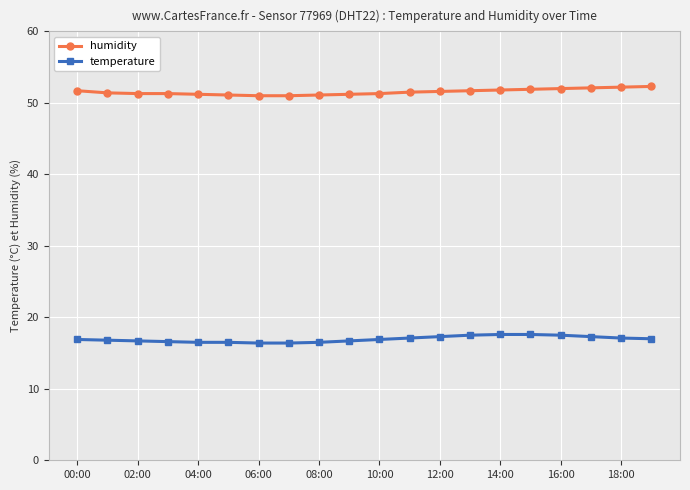

What is the value of the humidity point at the 19th from the left?

52.2